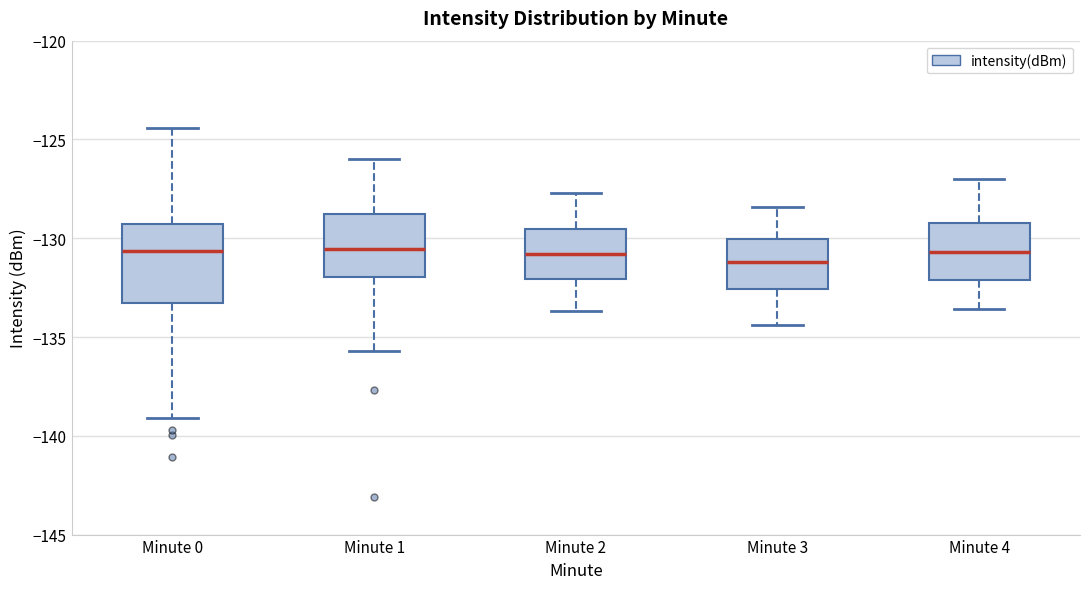

Which box is the tallest, from its lower edge to its upper edge?

Minute 0